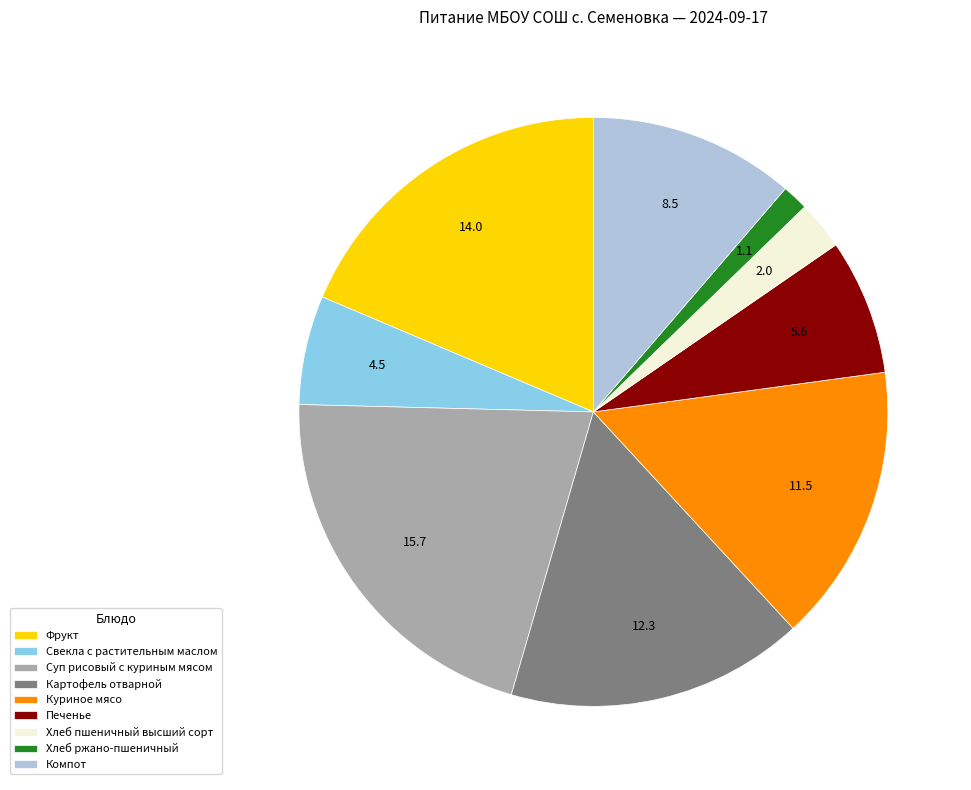

True or false: Печенье accounts for 7% of the total.

True